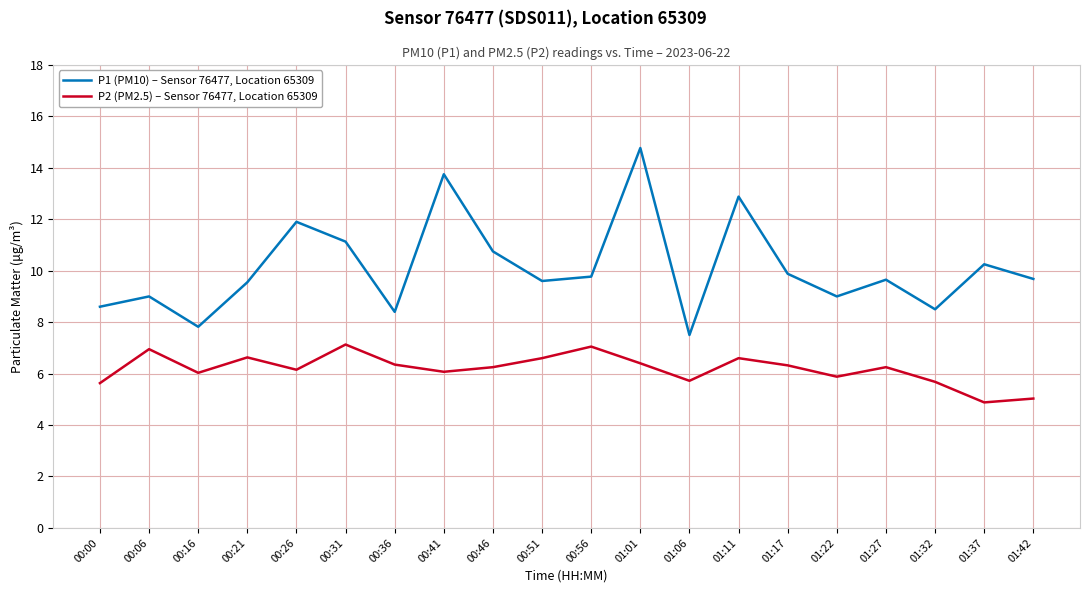

Which label corresponds to the smallest value in the chart?

01:37